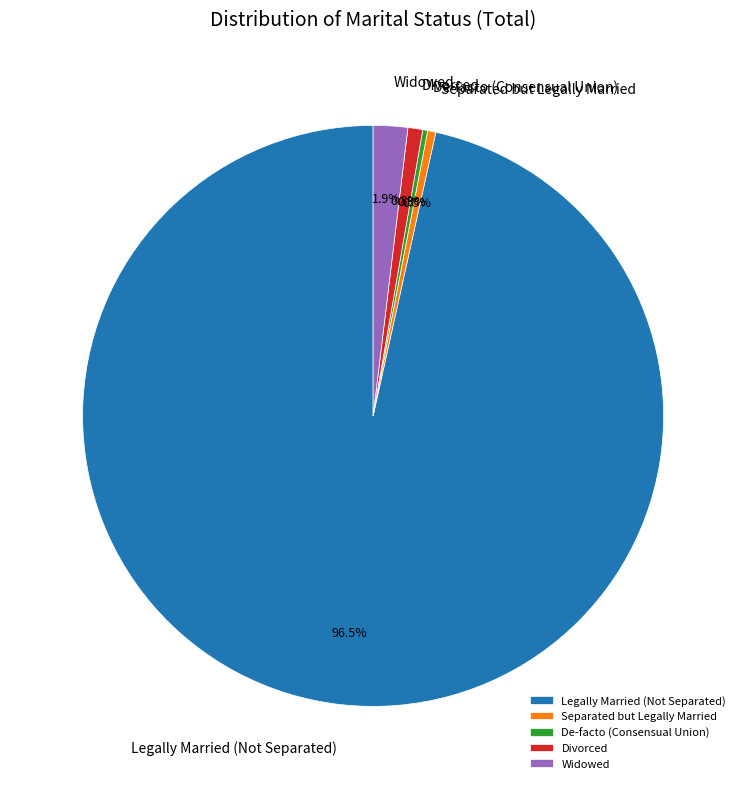

To the nearest percent, what is the average slice percentage?

20%